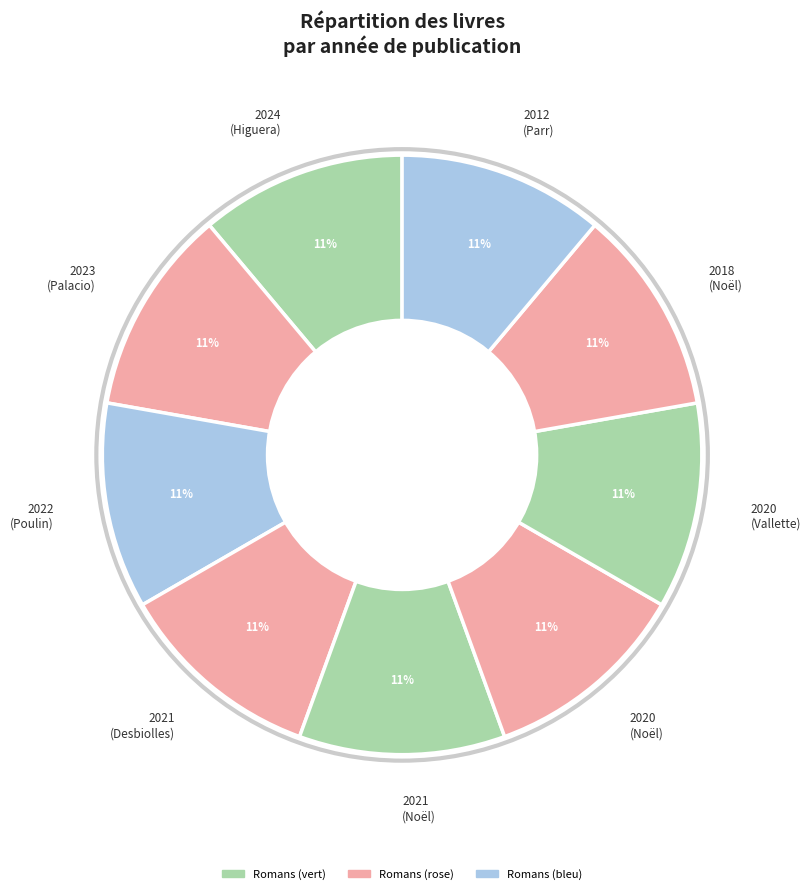

Does any single category account for the majority?

No